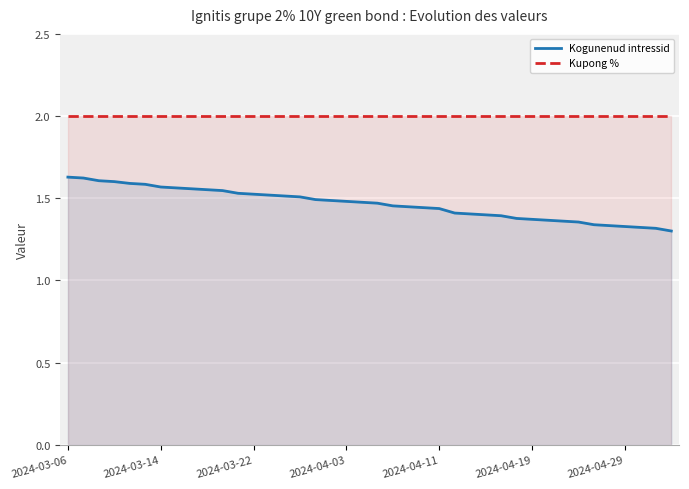

True or false: Kogunenud intressid and Kupong % cross at least once.

False